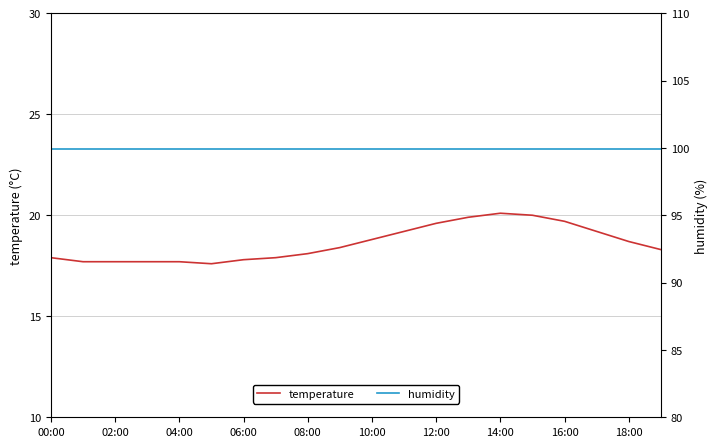

Is it true that temperature equals 17.8 at 06:00?

True